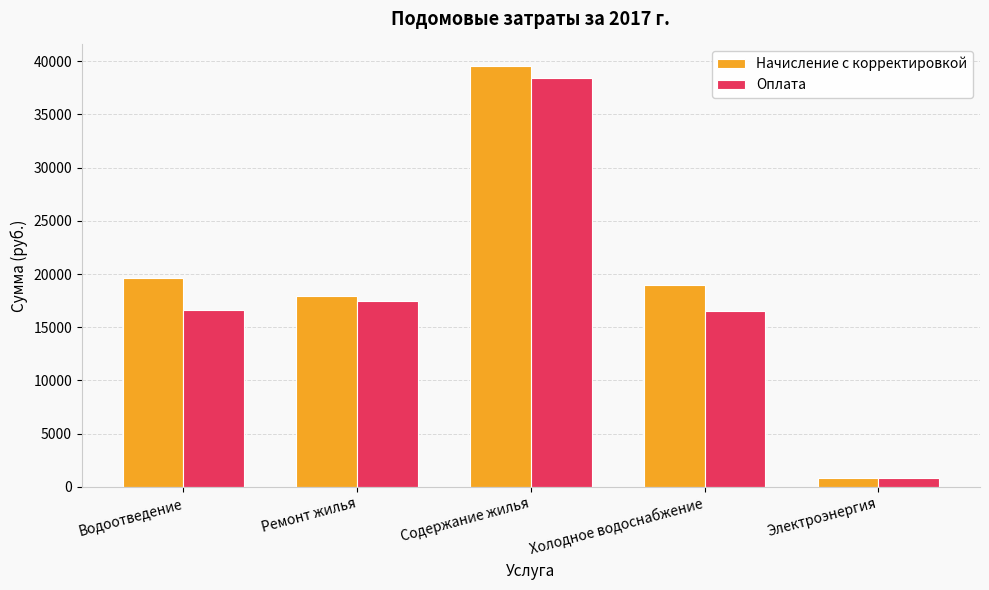

What is the average value of the Начисление с корректировкой series?

19387.4